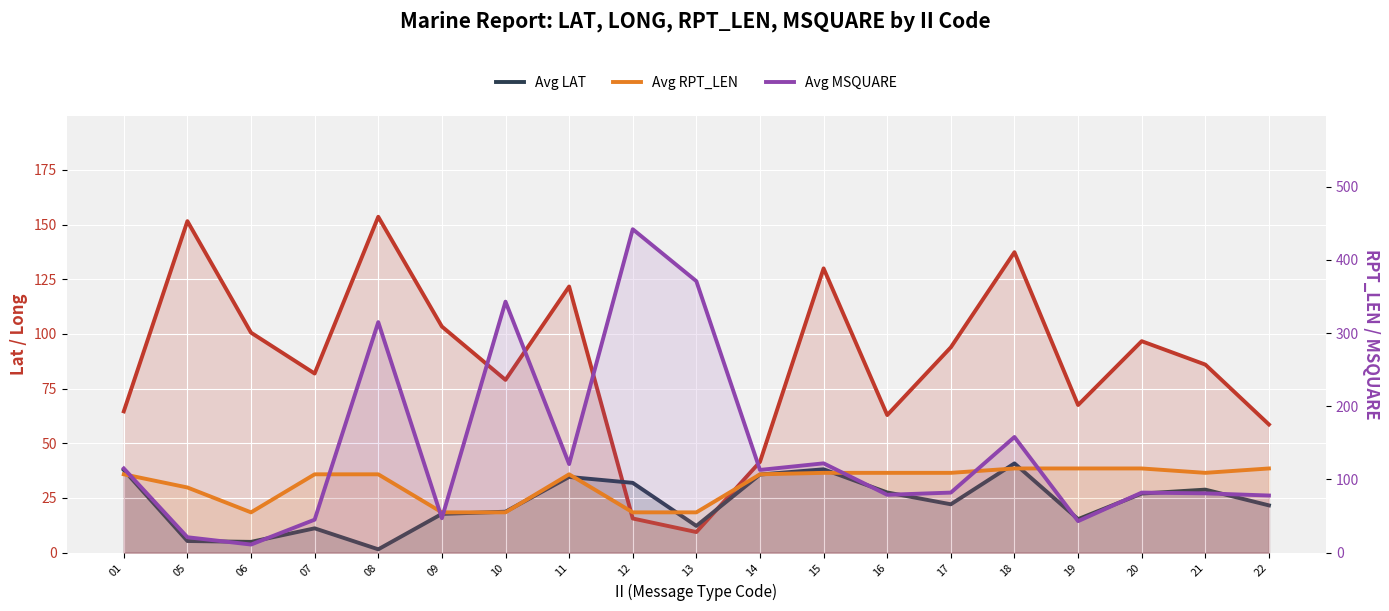

At how many categories does at least one series exceed 54?

19